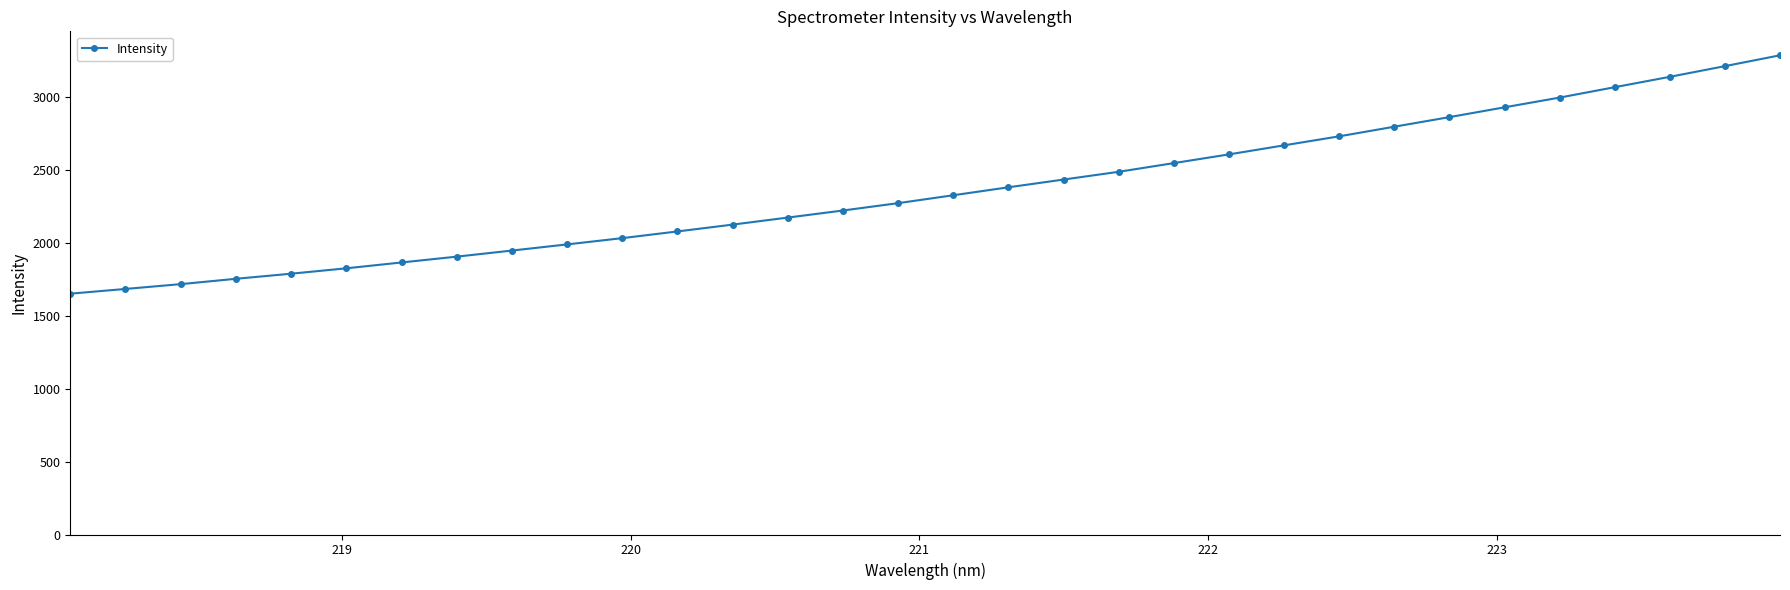

What is the value of the 19th point from the left?

2435.6